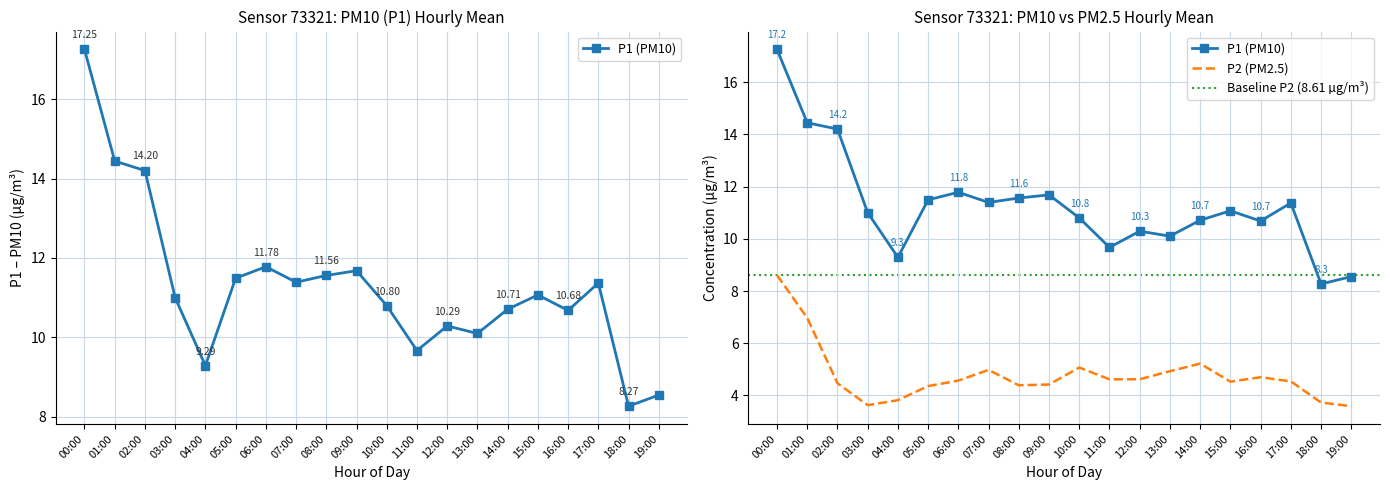

True or false: P2 and P1 cross at least once.

False